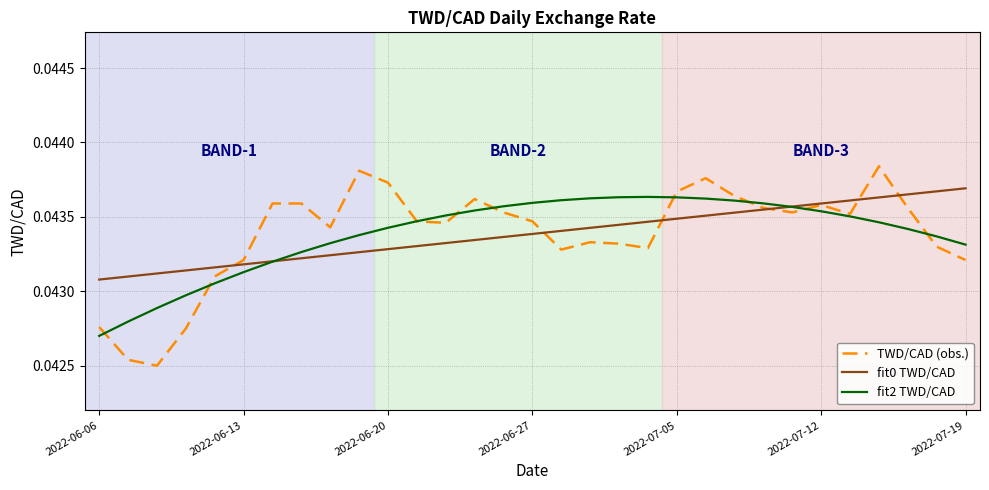

At how many categories does at least one series exceed 0?

31